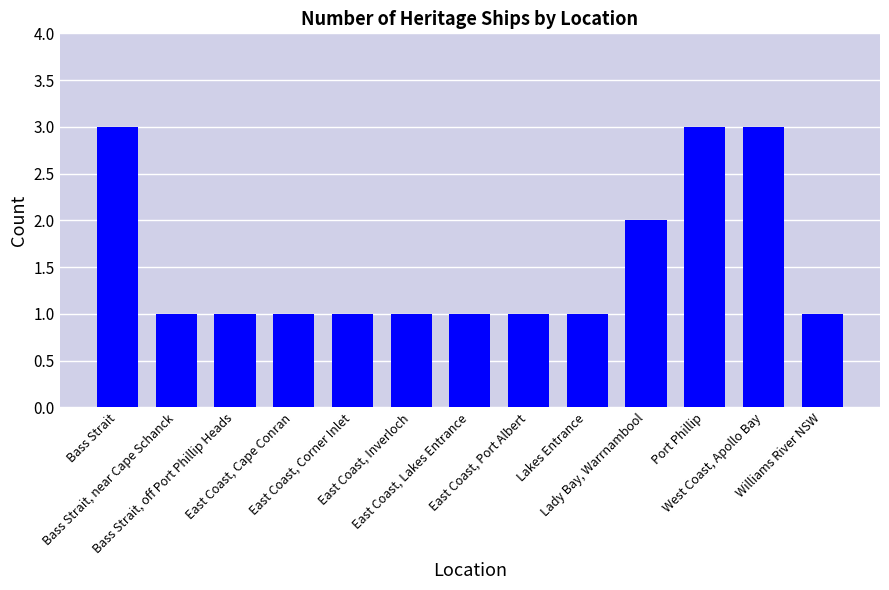

What is the maximum value shown in the chart?

3